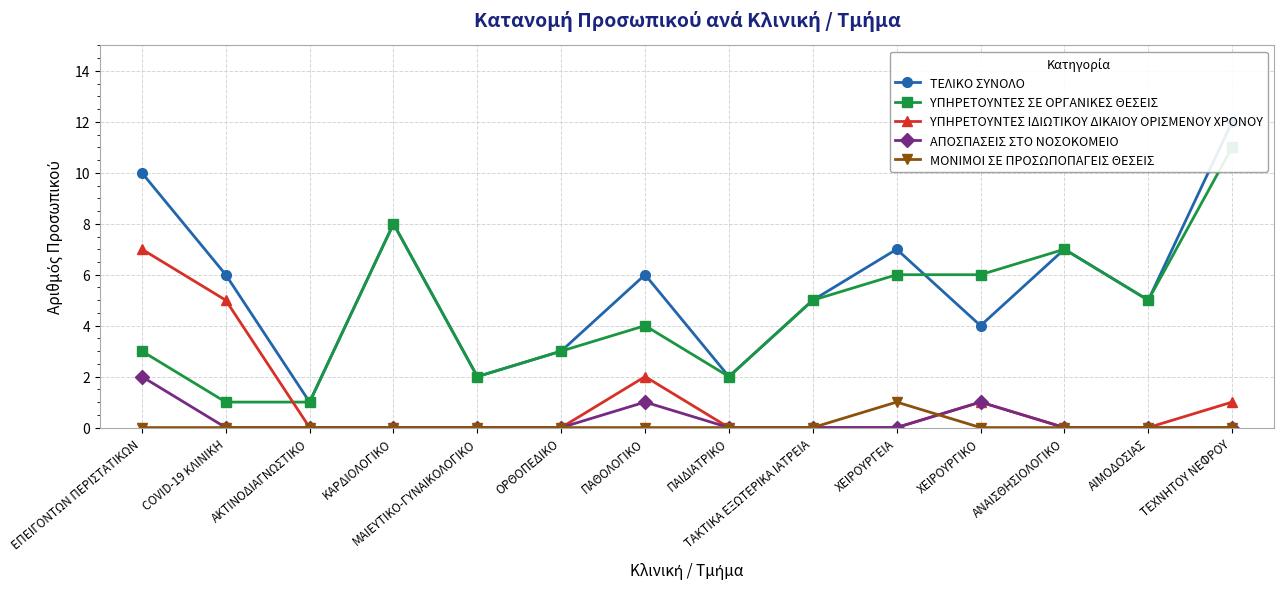

Reading left to right, what are all the values shown in this chart?

ΤΕΛΙΚΟ ΣΥΝΟΛΟ: ΕΠΕΙΓΟΝΤΩΝ ΠΕΡΙΣΤΑΤΙΚΩΝ=10	COVID-19 ΚΛΙΝΙΚΗ=6	ΑΚΤΙΝΟΔΙΑΓΝΩΣΤΙΚΟ=1	ΚΑΡΔΙΟΛΟΓΙΚΟ=8	ΜΑΙΕΥΤΙΚΟ-ΓΥΝΑΙΚΟΛΟΓΙΚΟ=2	ΟΡΘΟΠΕΔΙΚΟ=3	ΠΑΘΟΛΟΓΙΚΟ=6	ΠΑΙΔΙΑΤΡΙΚΟ=2	ΤΑΚΤΙΚΑ ΕΞΩΤΕΡΙΚΑ ΙΑΤΡΕΙΑ=5	ΧΕΙΡΟΥΡΓΕΙΑ=7	ΧΕΙΡΟΥΡΓΙΚΟ=4	ΑΝΑΙΣΘΗΣΙΟΛΟΓΙΚΟ=7	ΑΙΜΟΔΟΣΙΑΣ=5	ΤΕΧΝΗΤΟΥ ΝΕΦΡΟΥ=12
ΥΠΗΡΕΤΟΥΝΤΕΣ ΣΕ ΟΡΓΑΝΙΚΕΣ ΘΕΣΕΙΣ: ΕΠΕΙΓΟΝΤΩΝ ΠΕΡΙΣΤΑΤΙΚΩΝ=3	COVID-19 ΚΛΙΝΙΚΗ=1	ΑΚΤΙΝΟΔΙΑΓΝΩΣΤΙΚΟ=1	ΚΑΡΔΙΟΛΟΓΙΚΟ=8	ΜΑΙΕΥΤΙΚΟ-ΓΥΝΑΙΚΟΛΟΓΙΚΟ=2	ΟΡΘΟΠΕΔΙΚΟ=3	ΠΑΘΟΛΟΓΙΚΟ=4	ΠΑΙΔΙΑΤΡΙΚΟ=2	ΤΑΚΤΙΚΑ ΕΞΩΤΕΡΙΚΑ ΙΑΤΡΕΙΑ=5	ΧΕΙΡΟΥΡΓΕΙΑ=6	ΧΕΙΡΟΥΡΓΙΚΟ=6	ΑΝΑΙΣΘΗΣΙΟΛΟΓΙΚΟ=7	ΑΙΜΟΔΟΣΙΑΣ=5	ΤΕΧΝΗΤΟΥ ΝΕΦΡΟΥ=11
ΥΠΗΡΕΤΟΥΝΤΕΣ ΙΔΙΩΤΙΚΟΥ ΔΙΚΑΙΟΥ ΟΡΙΣΜΕΝΟΥ ΧΡΟΝΟΥ: ΕΠΕΙΓΟΝΤΩΝ ΠΕΡΙΣΤΑΤΙΚΩΝ=7	COVID-19 ΚΛΙΝΙΚΗ=5	ΑΚΤΙΝΟΔΙΑΓΝΩΣΤΙΚΟ=0	ΚΑΡΔΙΟΛΟΓΙΚΟ=0	ΜΑΙΕΥΤΙΚΟ-ΓΥΝΑΙΚΟΛΟΓΙΚΟ=0	ΟΡΘΟΠΕΔΙΚΟ=0	ΠΑΘΟΛΟΓΙΚΟ=2	ΠΑΙΔΙΑΤΡΙΚΟ=0	ΤΑΚΤΙΚΑ ΕΞΩΤΕΡΙΚΑ ΙΑΤΡΕΙΑ=0	ΧΕΙΡΟΥΡΓΕΙΑ=0	ΧΕΙΡΟΥΡΓΙΚΟ=1	ΑΝΑΙΣΘΗΣΙΟΛΟΓΙΚΟ=0	ΑΙΜΟΔΟΣΙΑΣ=0	ΤΕΧΝΗΤΟΥ ΝΕΦΡΟΥ=1
ΑΠΟΣΠΑΣΕΙΣ ΣΤΟ ΝΟΣΟΚΟΜΕΙΟ: ΕΠΕΙΓΟΝΤΩΝ ΠΕΡΙΣΤΑΤΙΚΩΝ=2	COVID-19 ΚΛΙΝΙΚΗ=0	ΑΚΤΙΝΟΔΙΑΓΝΩΣΤΙΚΟ=0	ΚΑΡΔΙΟΛΟΓΙΚΟ=0	ΜΑΙΕΥΤΙΚΟ-ΓΥΝΑΙΚΟΛΟΓΙΚΟ=0	ΟΡΘΟΠΕΔΙΚΟ=0	ΠΑΘΟΛΟΓΙΚΟ=1	ΠΑΙΔΙΑΤΡΙΚΟ=0	ΤΑΚΤΙΚΑ ΕΞΩΤΕΡΙΚΑ ΙΑΤΡΕΙΑ=0	ΧΕΙΡΟΥΡΓΕΙΑ=0	ΧΕΙΡΟΥΡΓΙΚΟ=1	ΑΝΑΙΣΘΗΣΙΟΛΟΓΙΚΟ=0	ΑΙΜΟΔΟΣΙΑΣ=0	ΤΕΧΝΗΤΟΥ ΝΕΦΡΟΥ=0
ΜΟΝΙΜΟΙ ΣΕ ΠΡΟΣΩΠΟΠΑΓΕΙΣ ΘΕΣΕΙΣ: ΕΠΕΙΓΟΝΤΩΝ ΠΕΡΙΣΤΑΤΙΚΩΝ=0	COVID-19 ΚΛΙΝΙΚΗ=0	ΑΚΤΙΝΟΔΙΑΓΝΩΣΤΙΚΟ=0	ΚΑΡΔΙΟΛΟΓΙΚΟ=0	ΜΑΙΕΥΤΙΚΟ-ΓΥΝΑΙΚΟΛΟΓΙΚΟ=0	ΟΡΘΟΠΕΔΙΚΟ=0	ΠΑΘΟΛΟΓΙΚΟ=0	ΠΑΙΔΙΑΤΡΙΚΟ=0	ΤΑΚΤΙΚΑ ΕΞΩΤΕΡΙΚΑ ΙΑΤΡΕΙΑ=0	ΧΕΙΡΟΥΡΓΕΙΑ=1	ΧΕΙΡΟΥΡΓΙΚΟ=0	ΑΝΑΙΣΘΗΣΙΟΛΟΓΙΚΟ=0	ΑΙΜΟΔΟΣΙΑΣ=0	ΤΕΧΝΗΤΟΥ ΝΕΦΡΟΥ=0